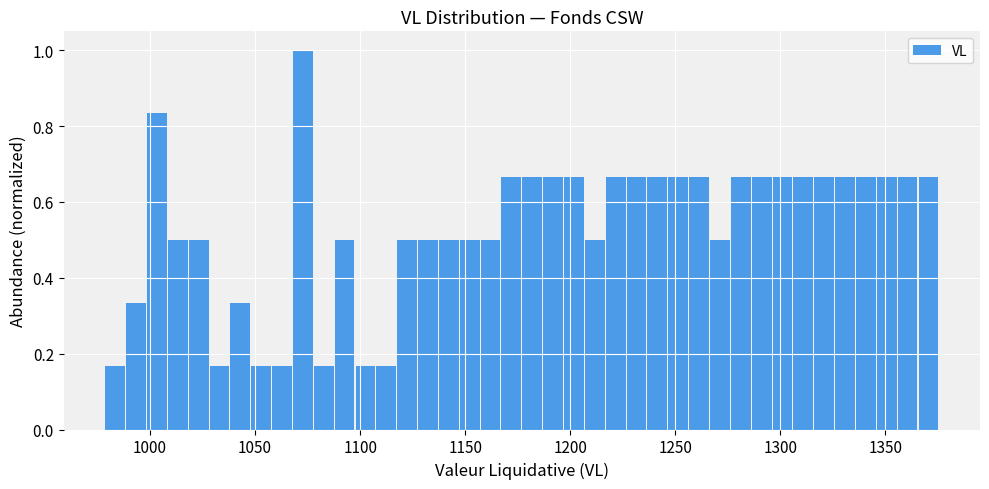

Read against the x-axis, roughly where is the centre of the tallest bar?

1075